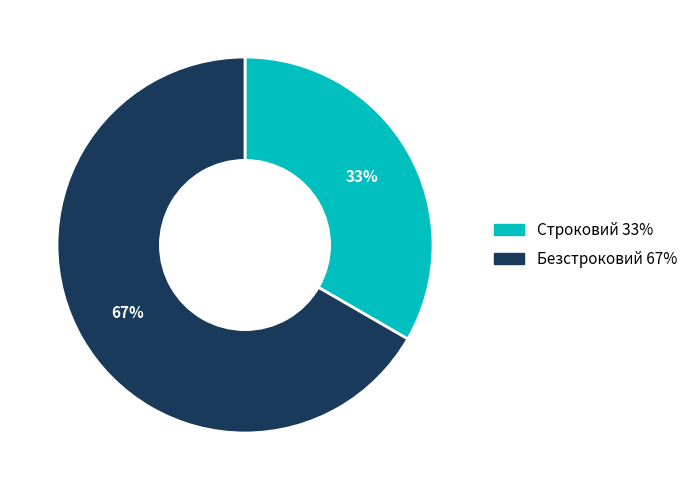

Combined, do Строковий and Безстроковий account for over 50%?

Yes